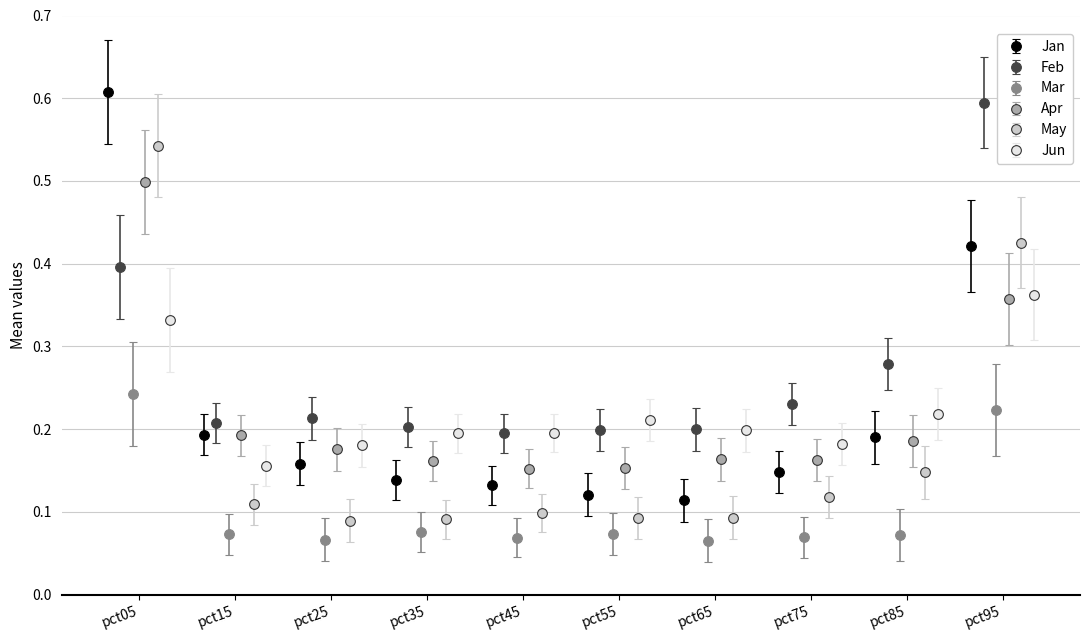

Count the Jan values in the range 0 to 1.

10